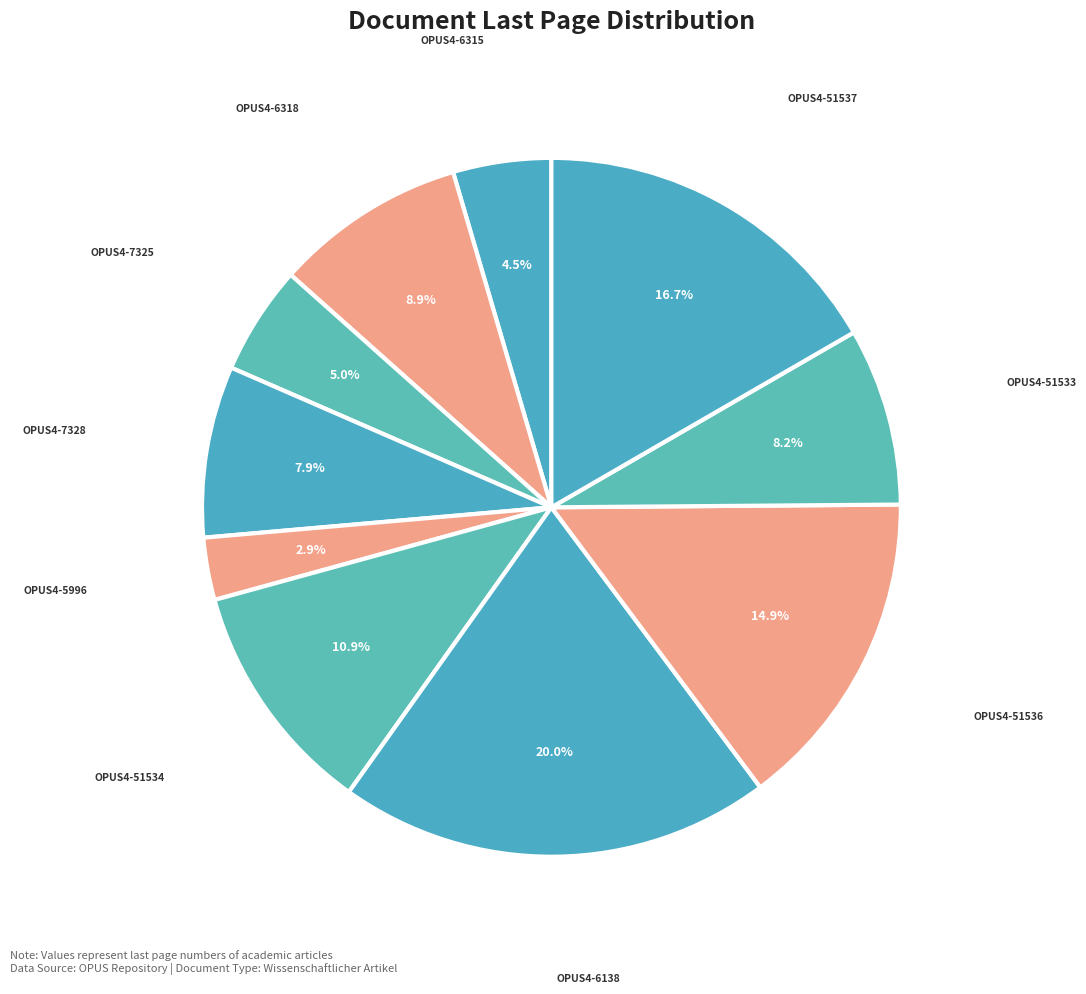

How many slices are in this pie chart?

10